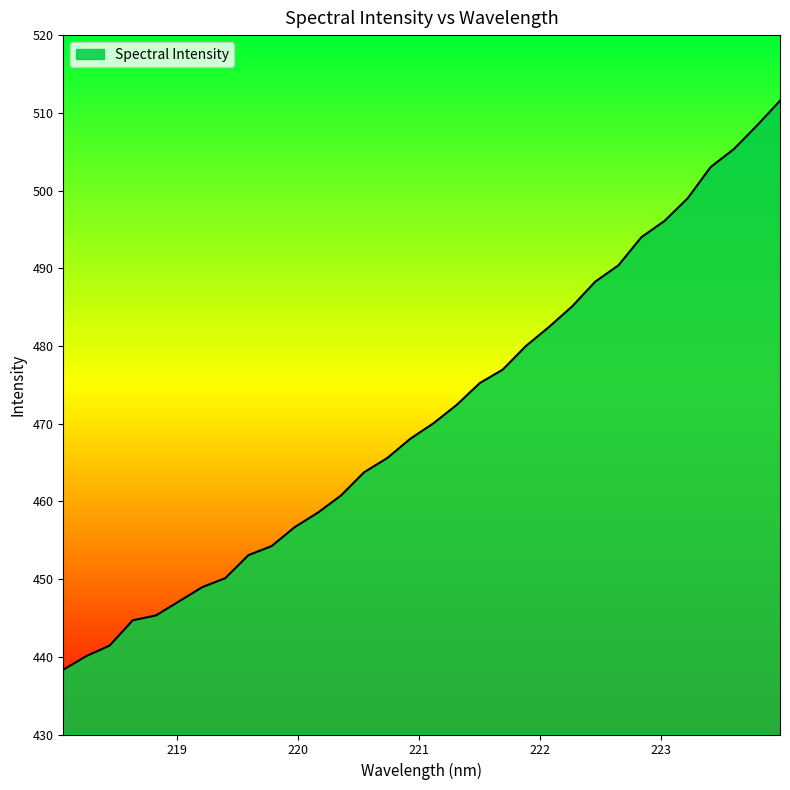

What is the smallest value displayed?

438.3